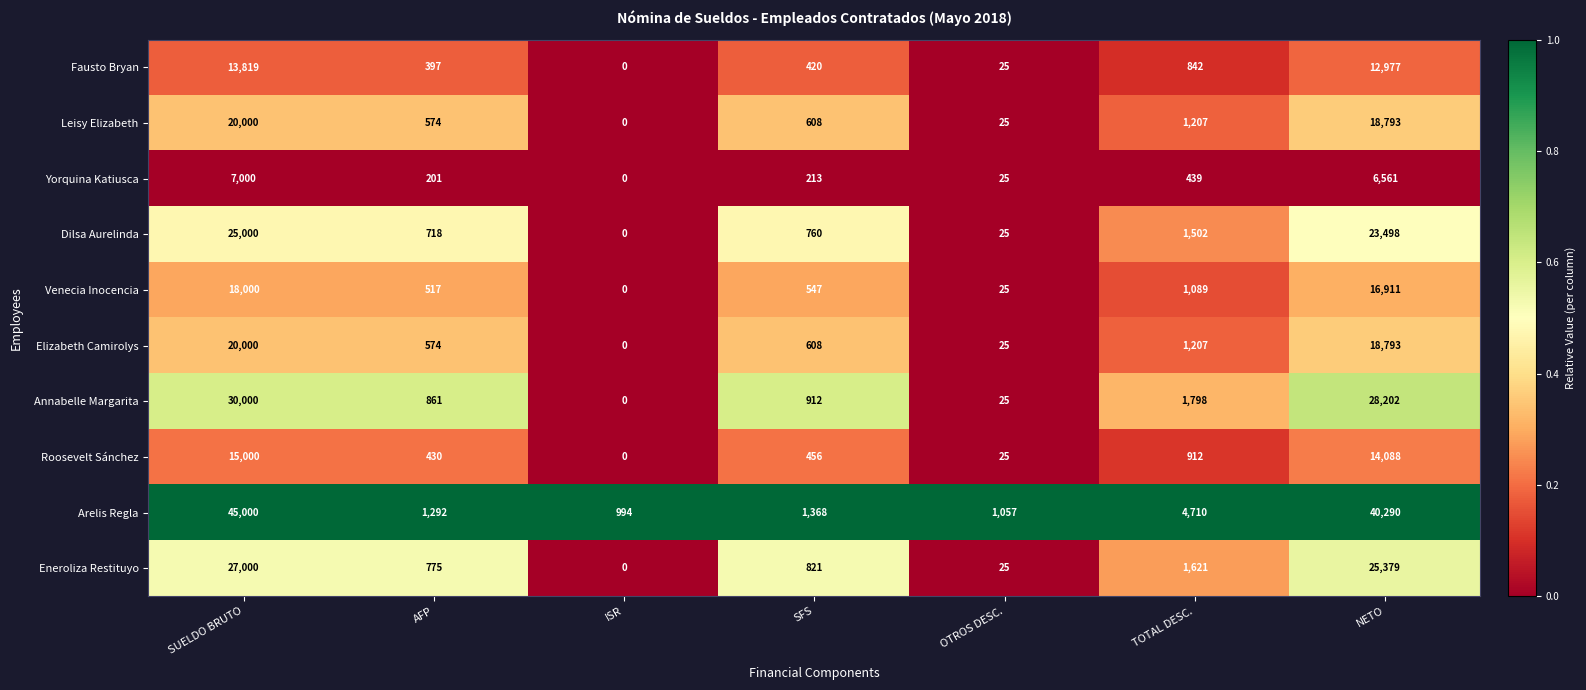

Is it true that Eneroliza Restituyo equals 33 at OTROS DESC.?

False